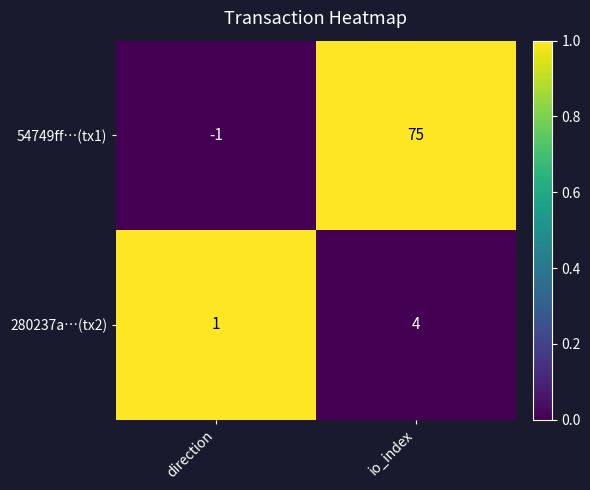

The 280237a…(tx2) series shows 2 at direction. True or false?

False